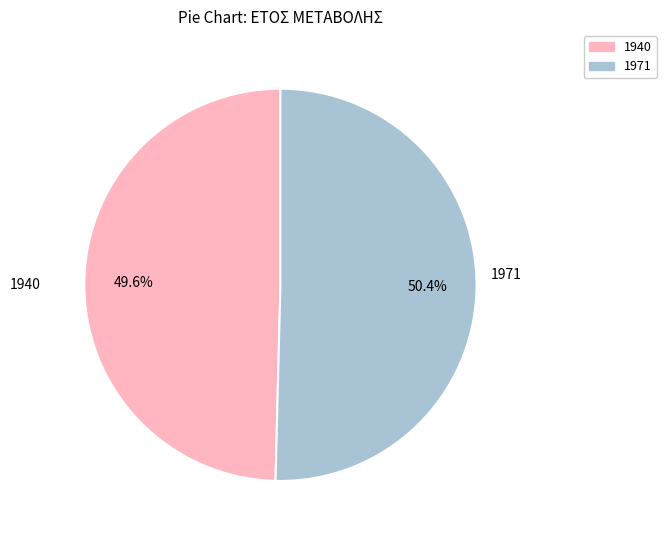

What percentage is the 1940 slice, to the nearest percent?

50%